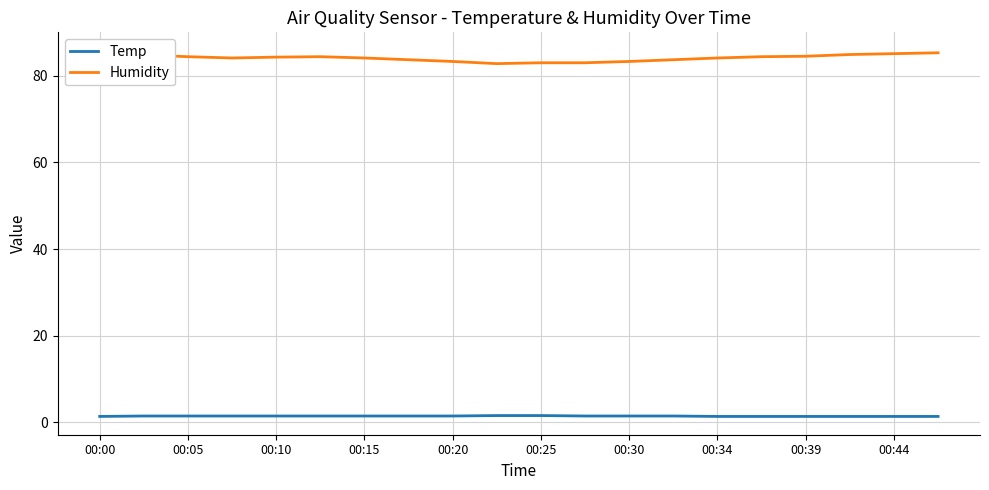

What is the label of the 10th point from the left?

00:44